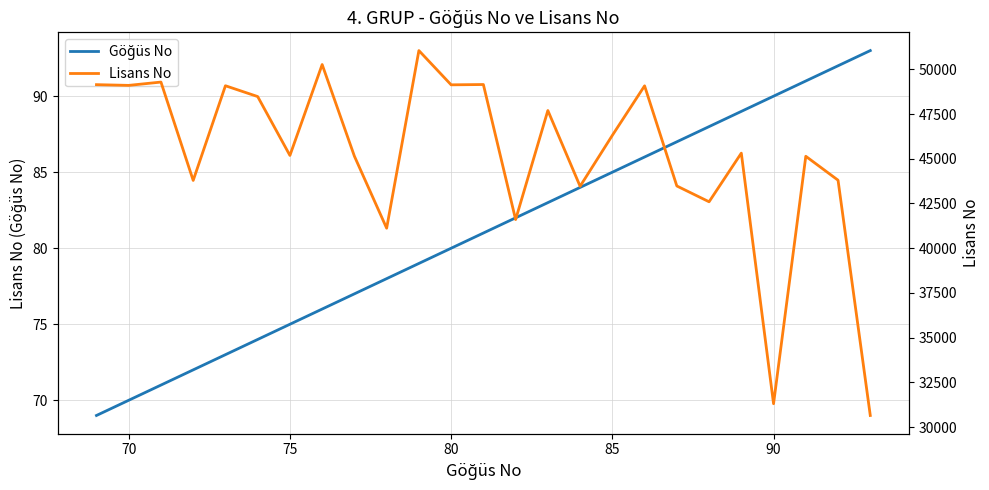

The value of Göğüs No at 90 is 26. True or false?

False